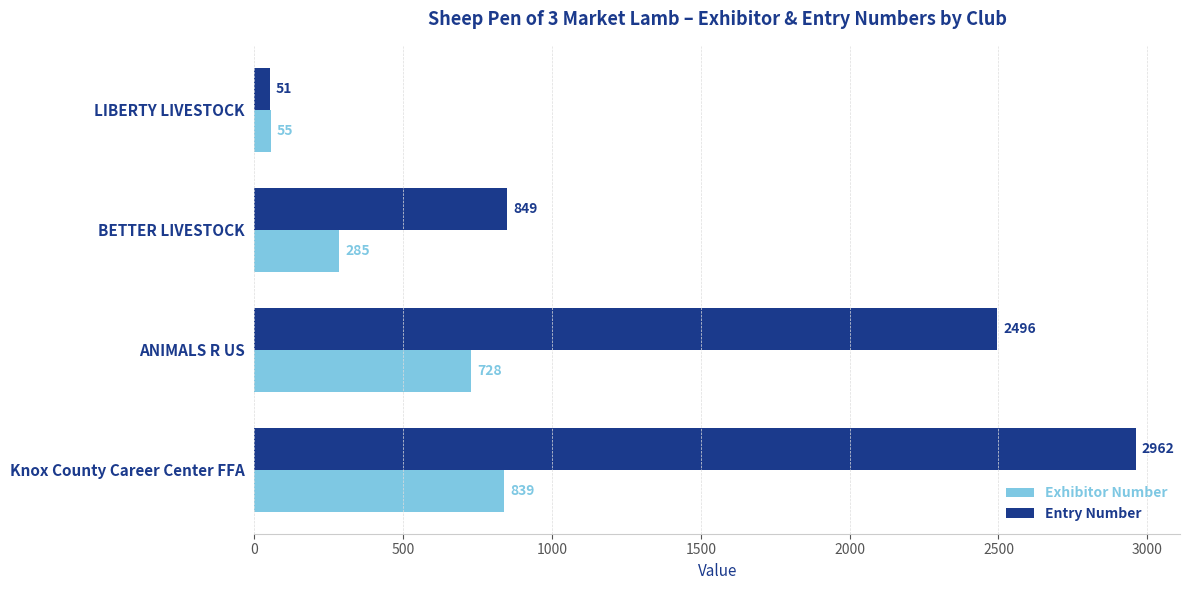

What is the average value of the Exhibitor Number series?

477